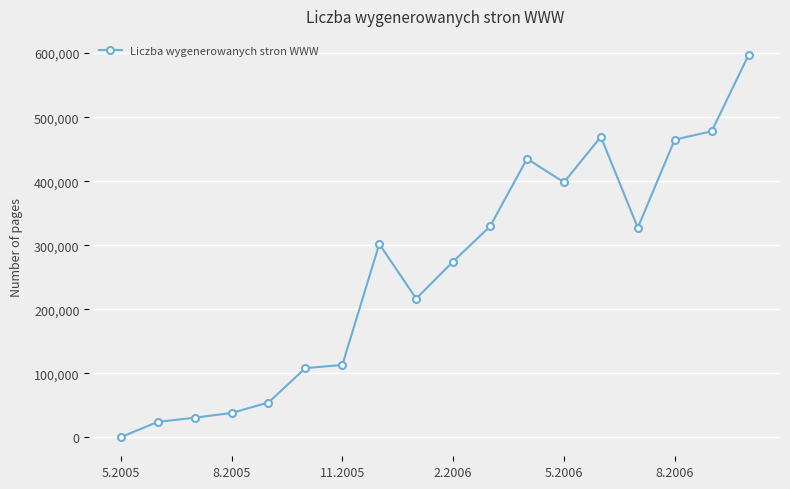

What is the value of the 13th point from the left?

398229